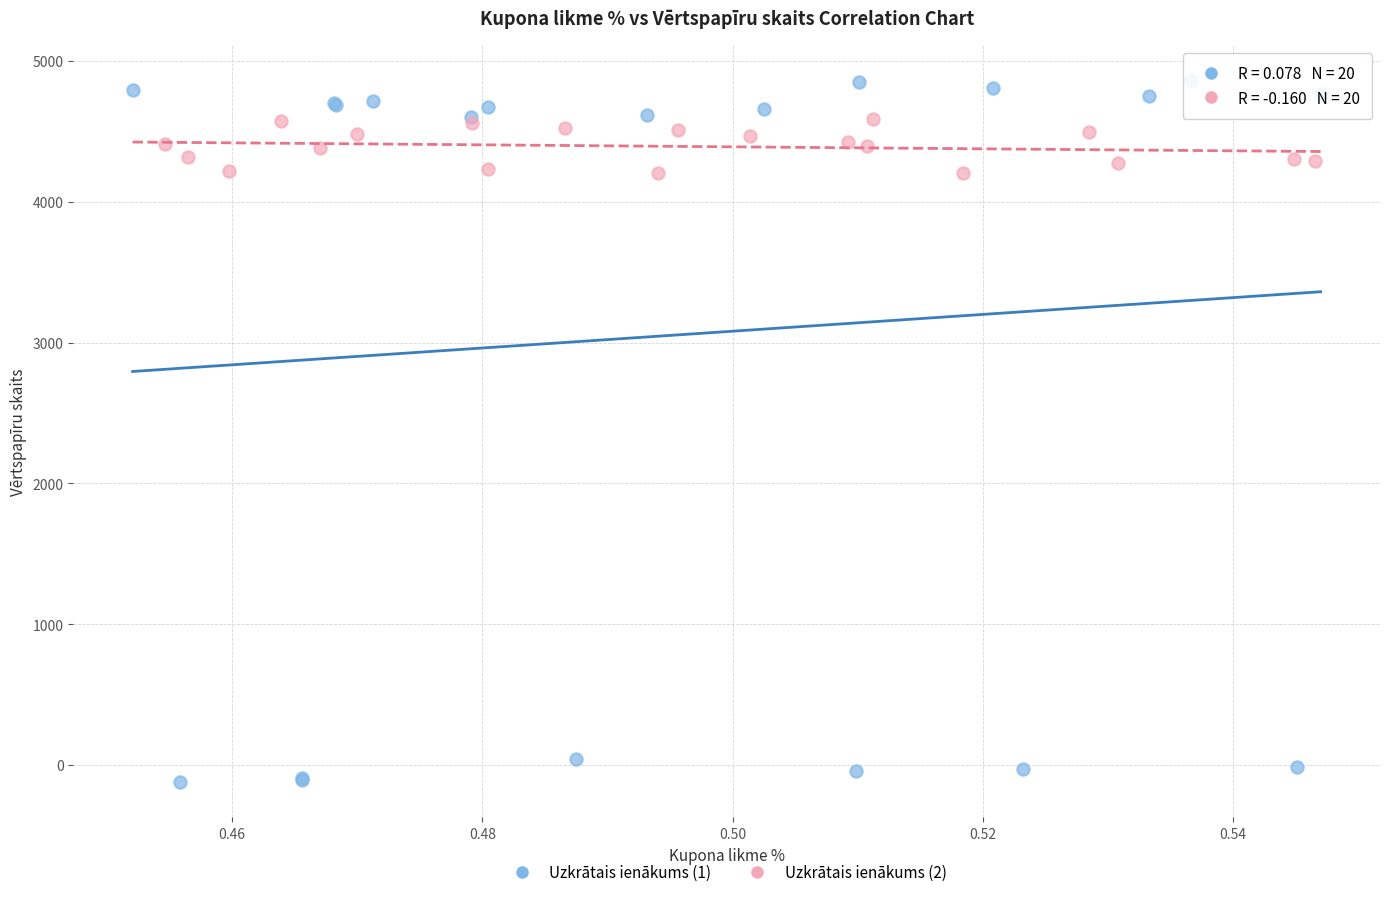

Which series contains the highest Y value?

Uzkrātais ienākums (1)